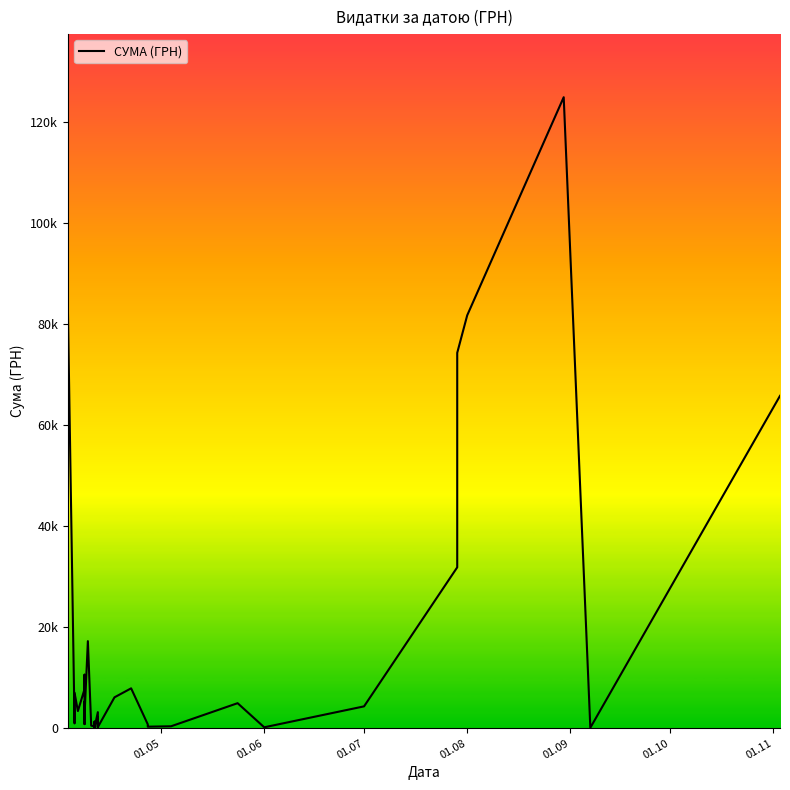

Count the number of values greater than 3169.

19